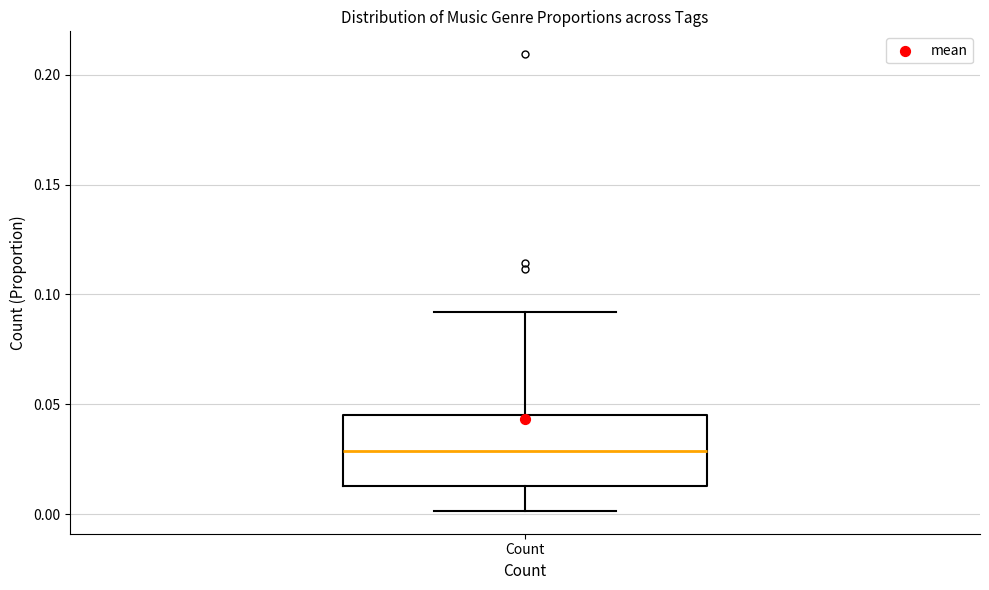

Read this box plot against the y-axis: the position of the median line, the range covered by the box, and the ends of both whiskers. The values are not printed on the chart, so give them approximately, as read against the axis.

median 0.030, box 0.015 to 0.045, whiskers 0.000 to 0.090